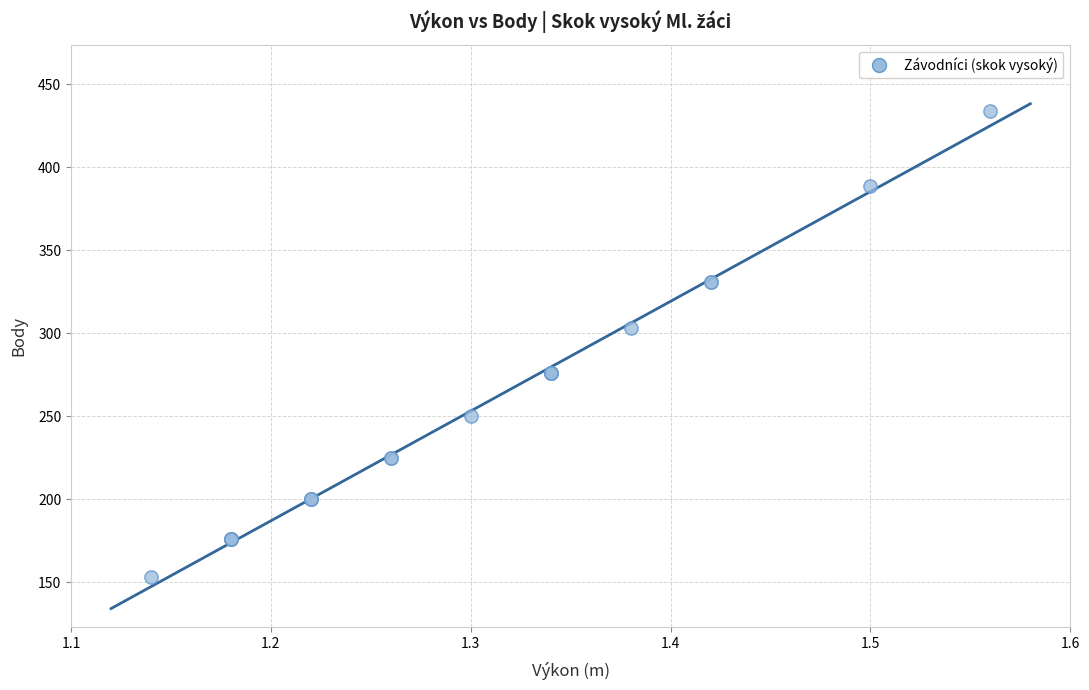

What Y value in the scatter plot is closest to 293?

303